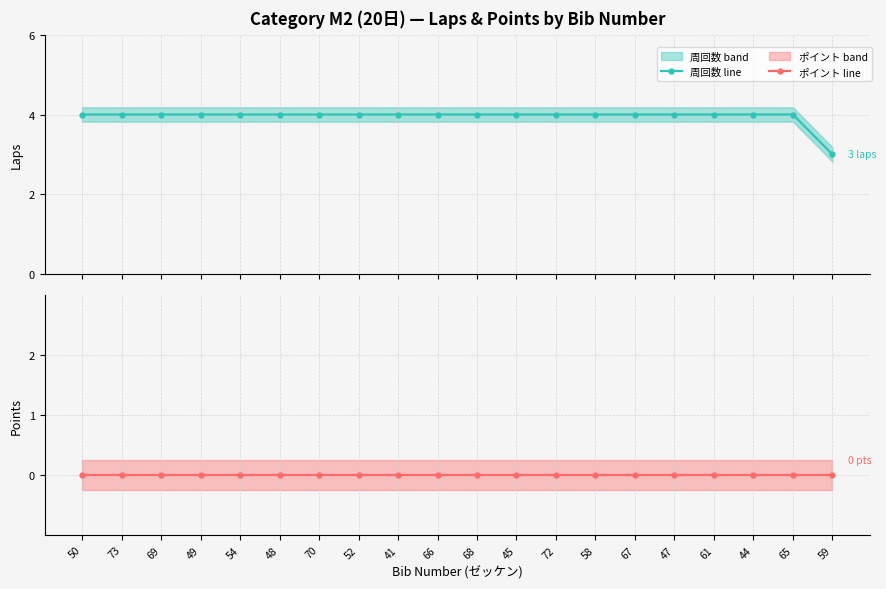

Is the value of 周回数 at 50 greater than the value of ポイント at 41?

Yes